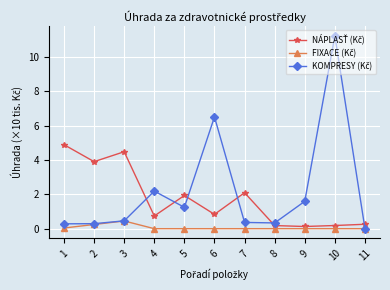

Which label corresponds to the largest value in the chart?

10